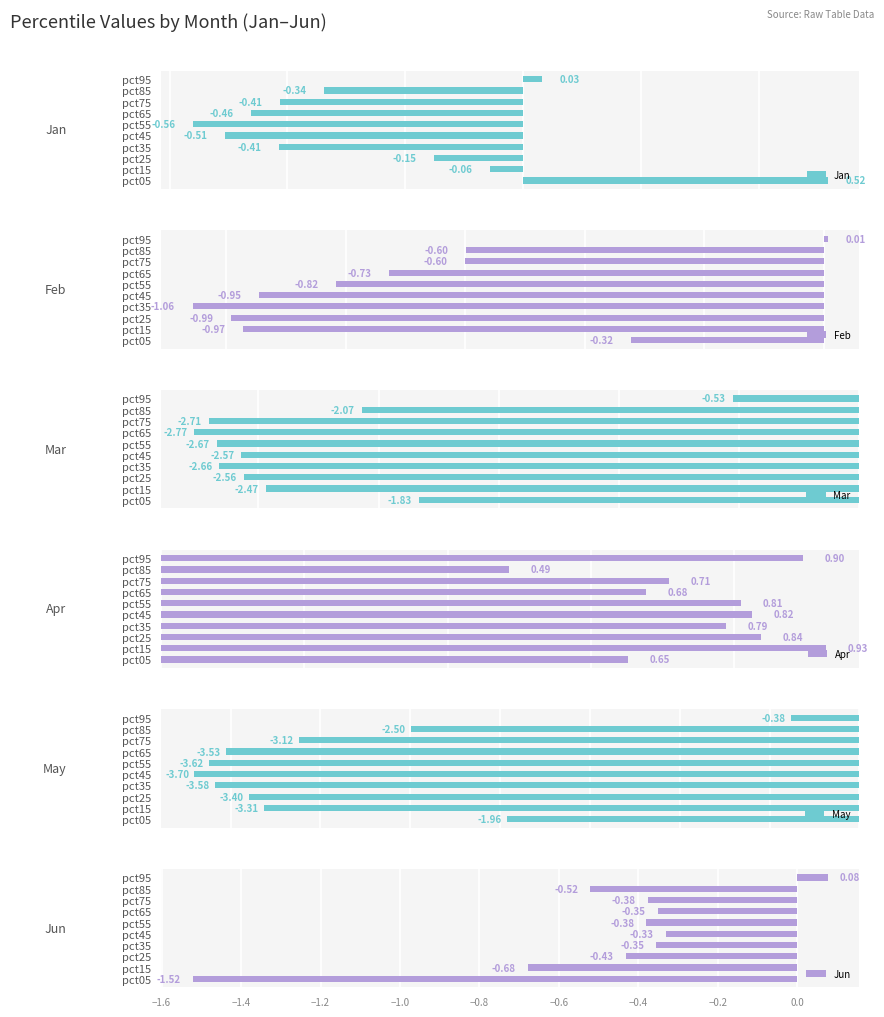

List the labels in order of Mar value, smallest first.

pct65, pct75, pct55, pct35, pct45, pct25, pct15, pct85, pct05, pct95